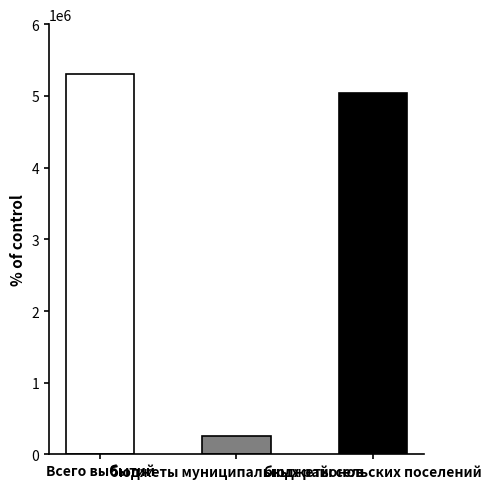

What is the greatest value displayed?

5300073.2